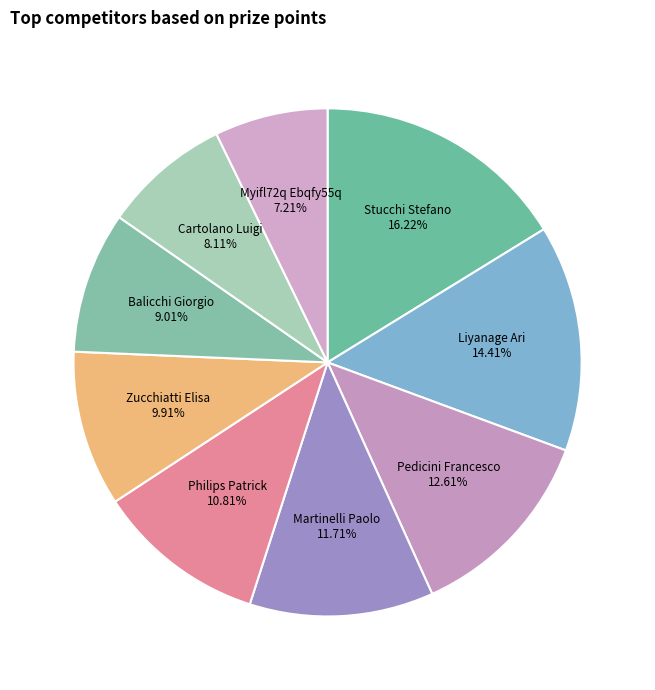

What is the total percentage of Liyanage Ari and Philips Patrick?

25.2%